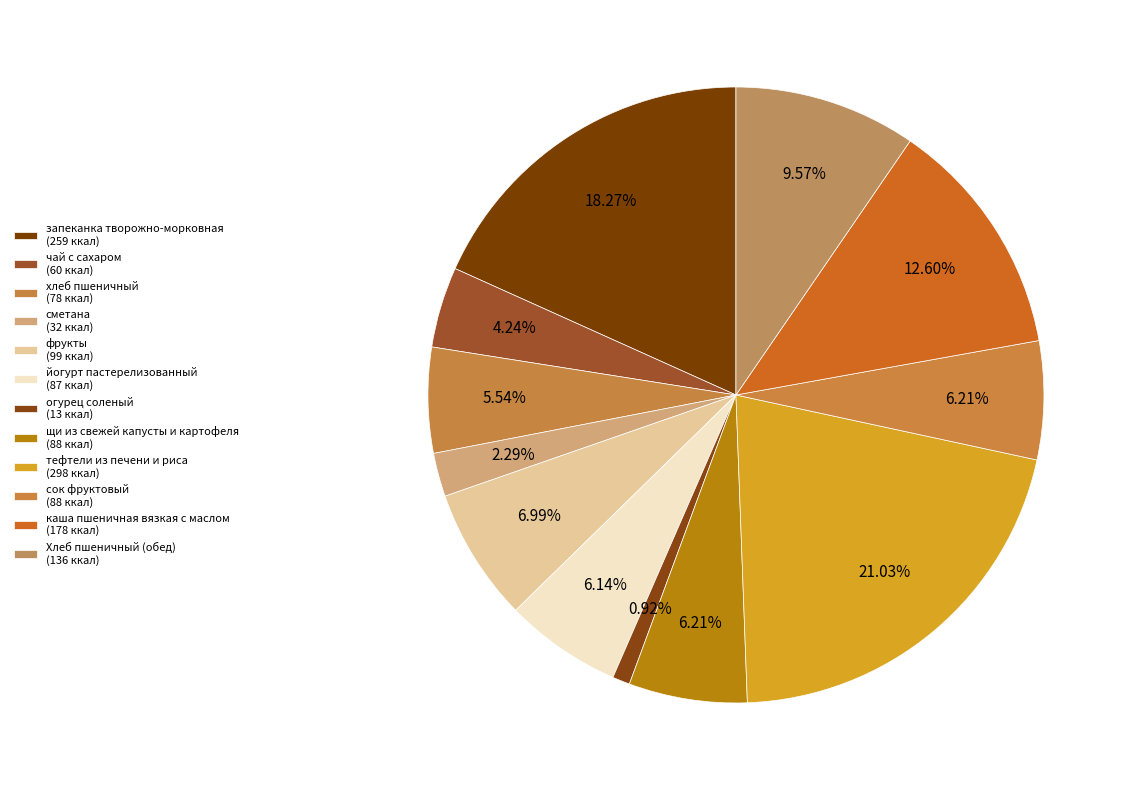

What is the largest slice in the pie chart?

тефтели из печени и риса